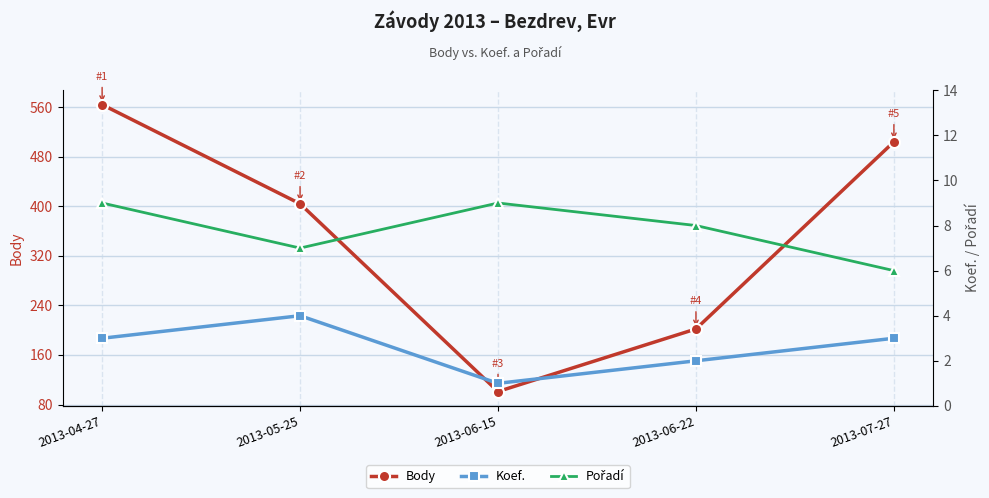

The Pořadí series shows 10 at 2013-05-25. True or false?

False